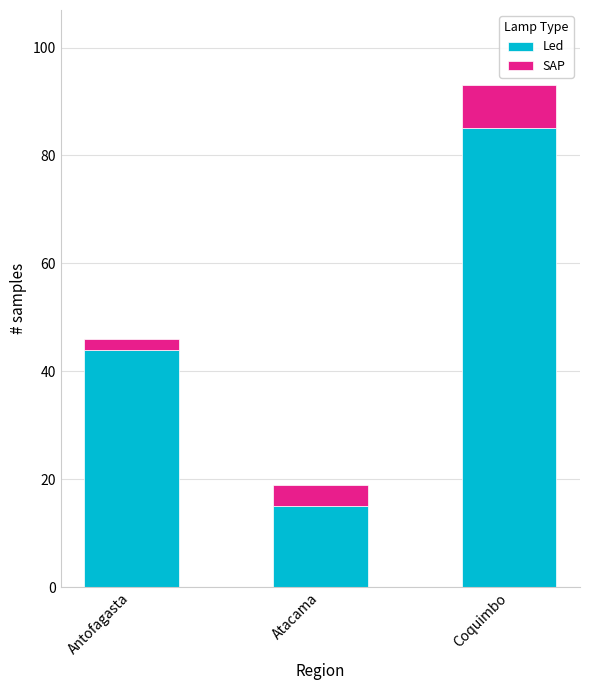

Which category has the highest value in the Led series?

Coquimbo